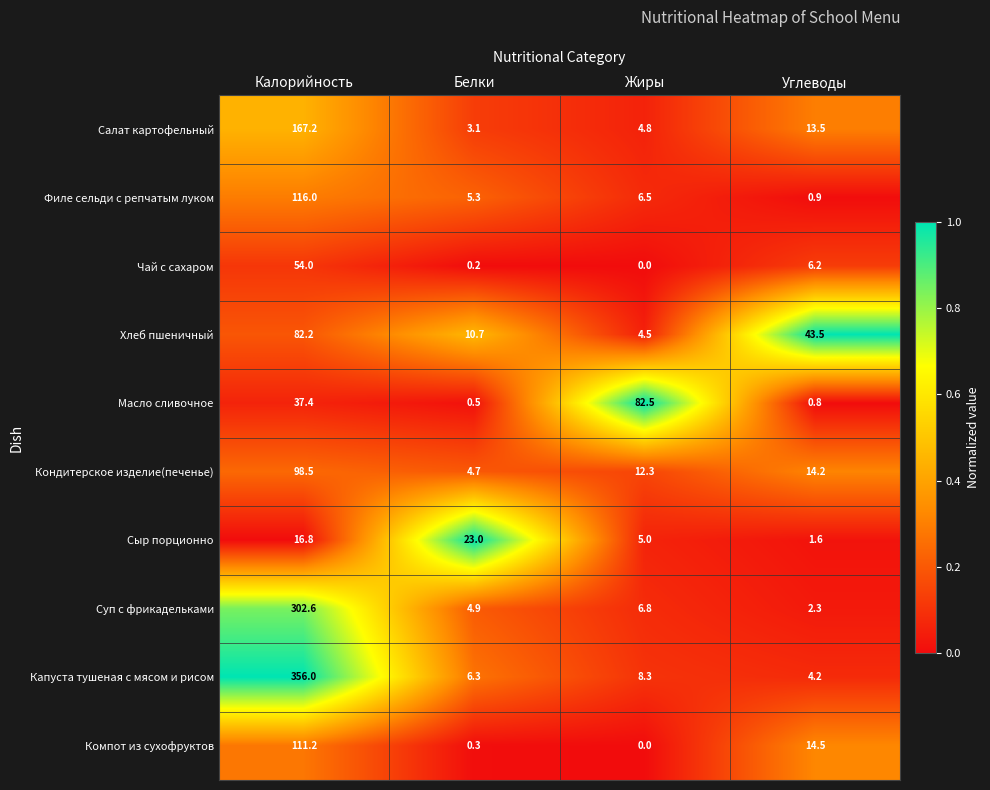

How many categories are shown in the chart?

4